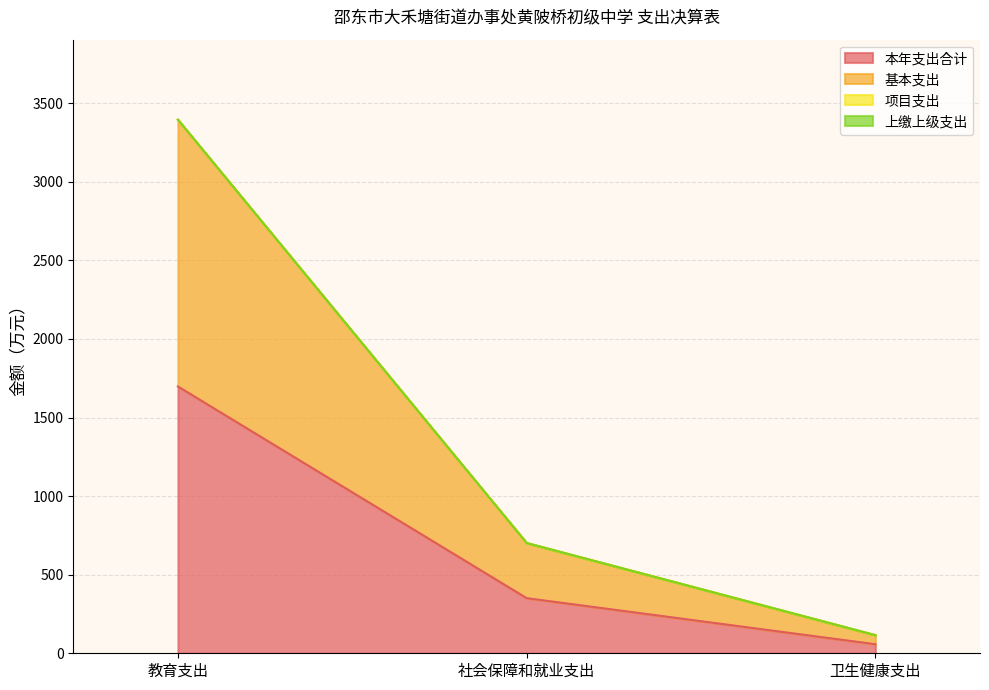

What value does the 基本支出 series have at 卫生健康支出?

115.3